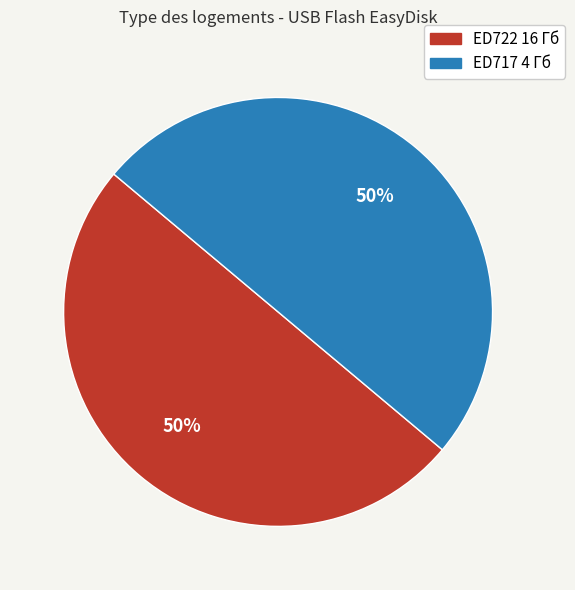

Combined, do ED717 4 Гб and ED722 16 Гб account for over 50%?

Yes